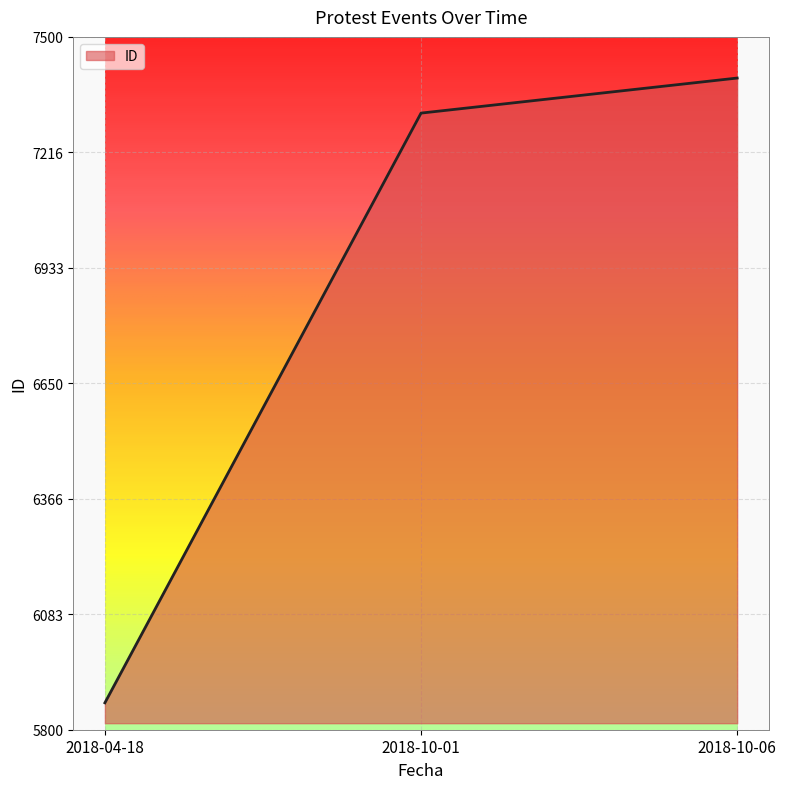

Rank the categories by value from lowest to highest.

2018-04-18, 2018-10-01, 2018-10-06